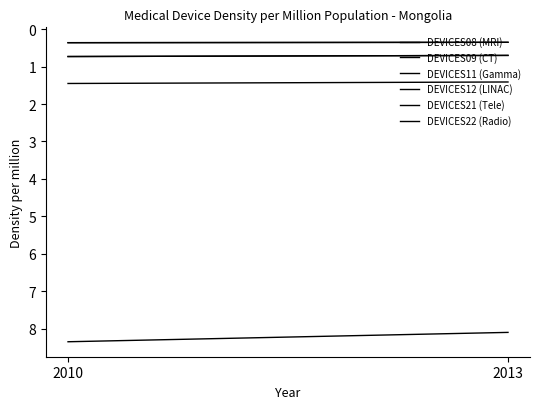

Rank the categories by DEVICES12 (LINAC) value from highest to lowest.

2010, 2013